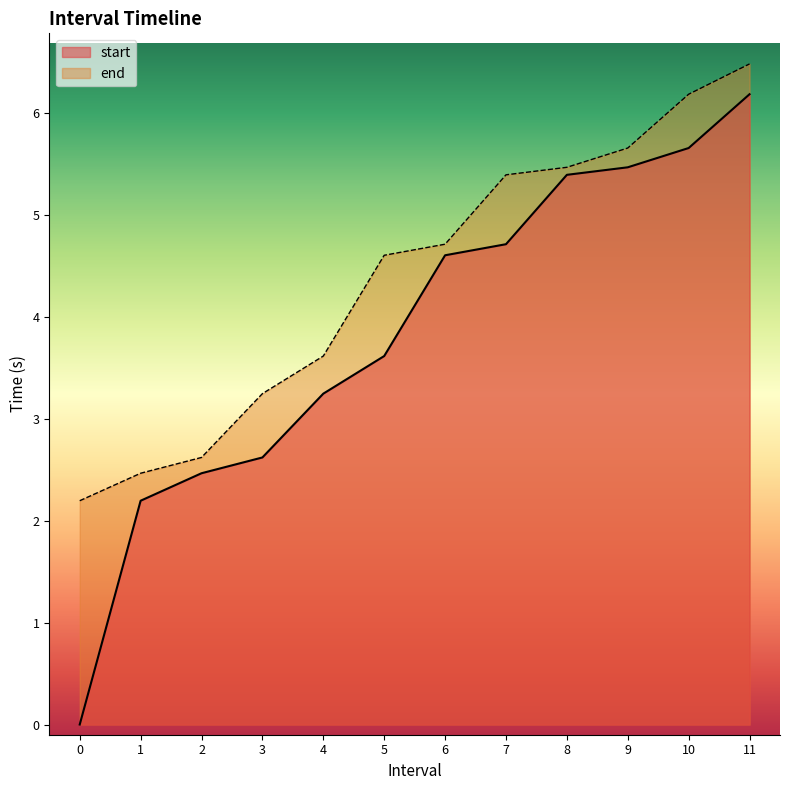

True or false: end and start intersect in this chart.

False